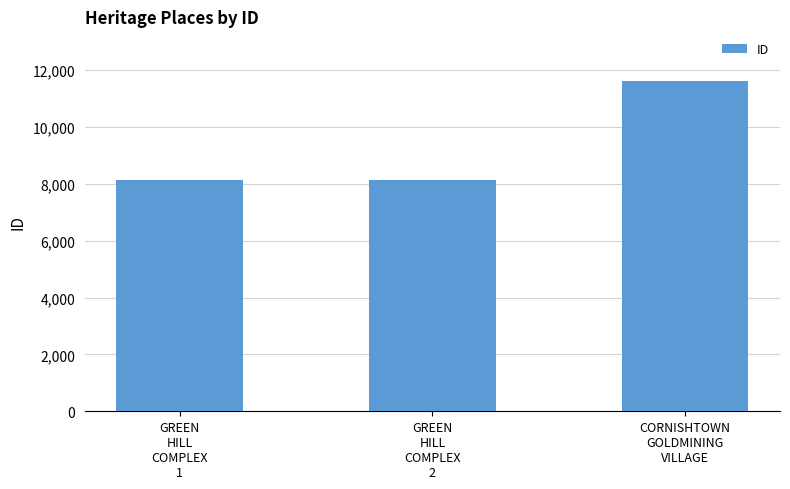

What is the value of the 3rd bar from the left?

11618